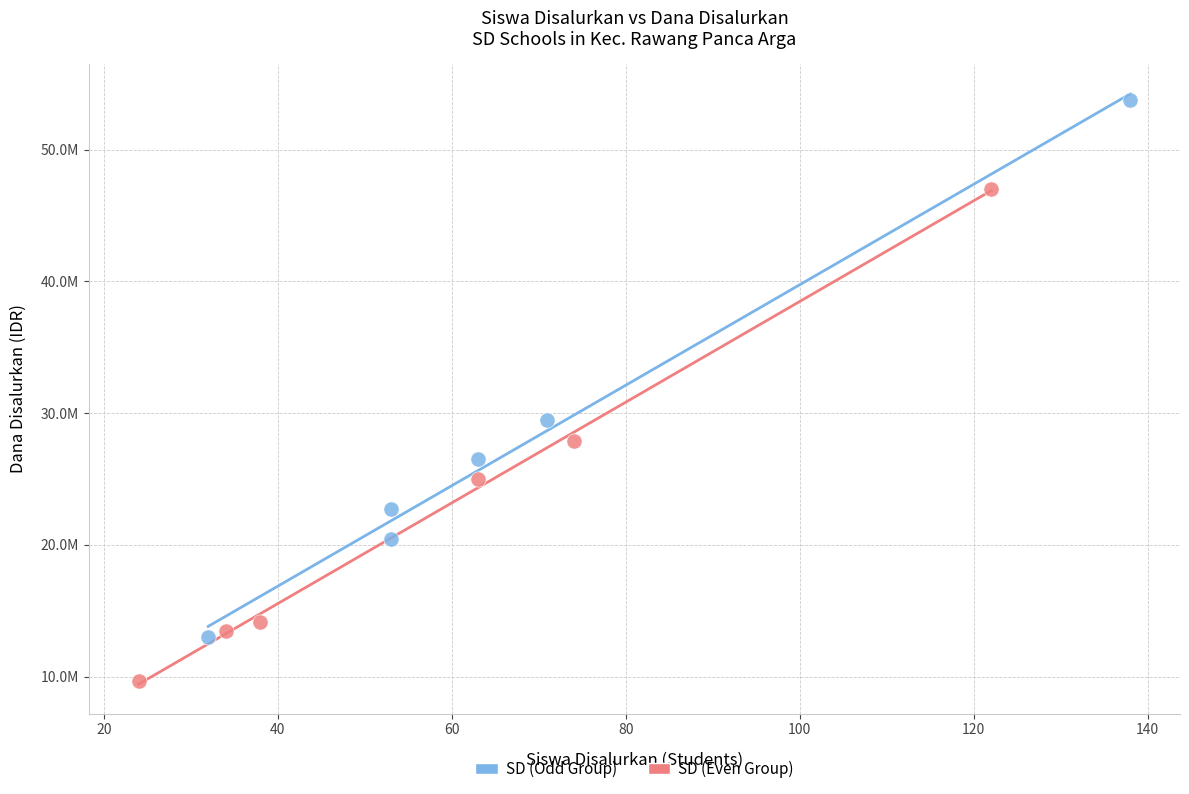

Which series reaches the minimum Y coordinate?

SD (Even Group)